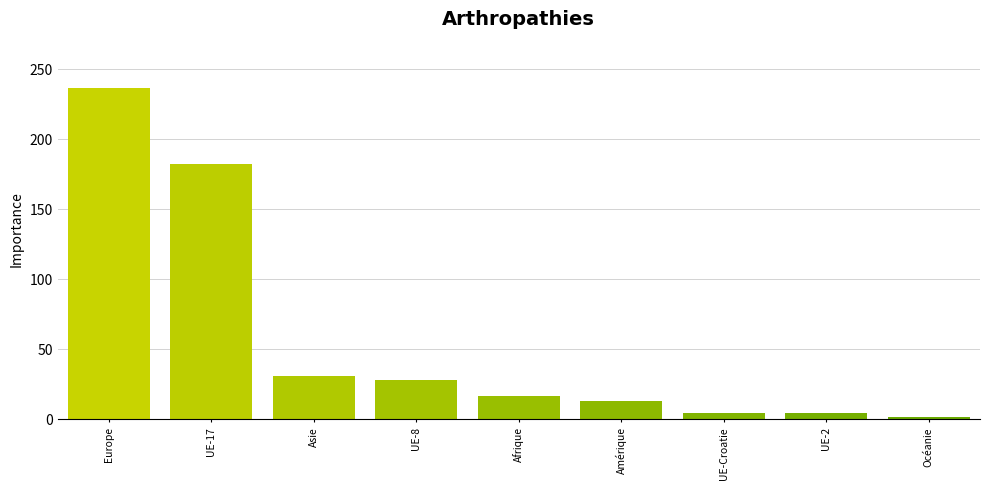

What is the label of the 6th bar from the right?

UE-8